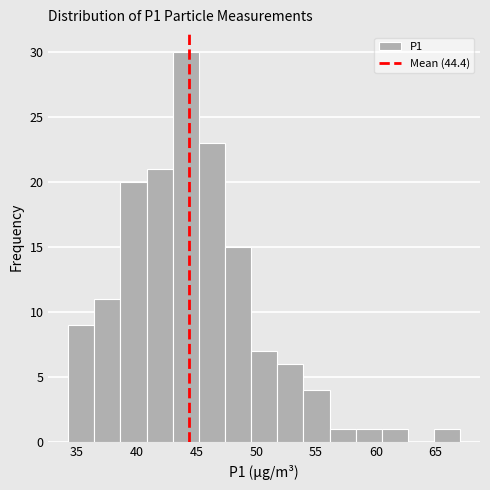

What is the height of the bar covering 65.0 to 67.0 on the x-axis? Neither the bar edges nor the heights are printed on the chart, so give them approximately, as read against the axes.

1